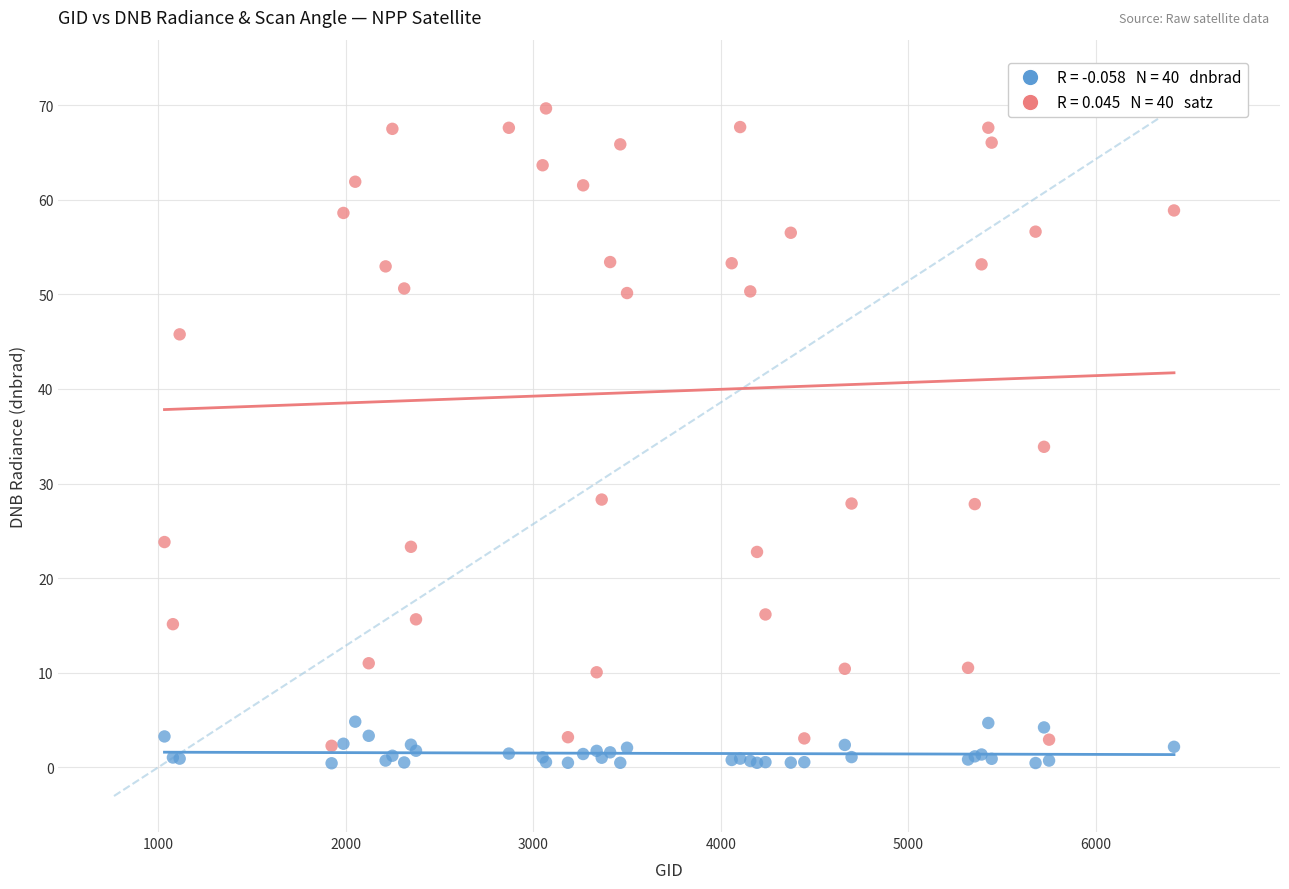

Across all series, what Y value is closest to 35?

33.9